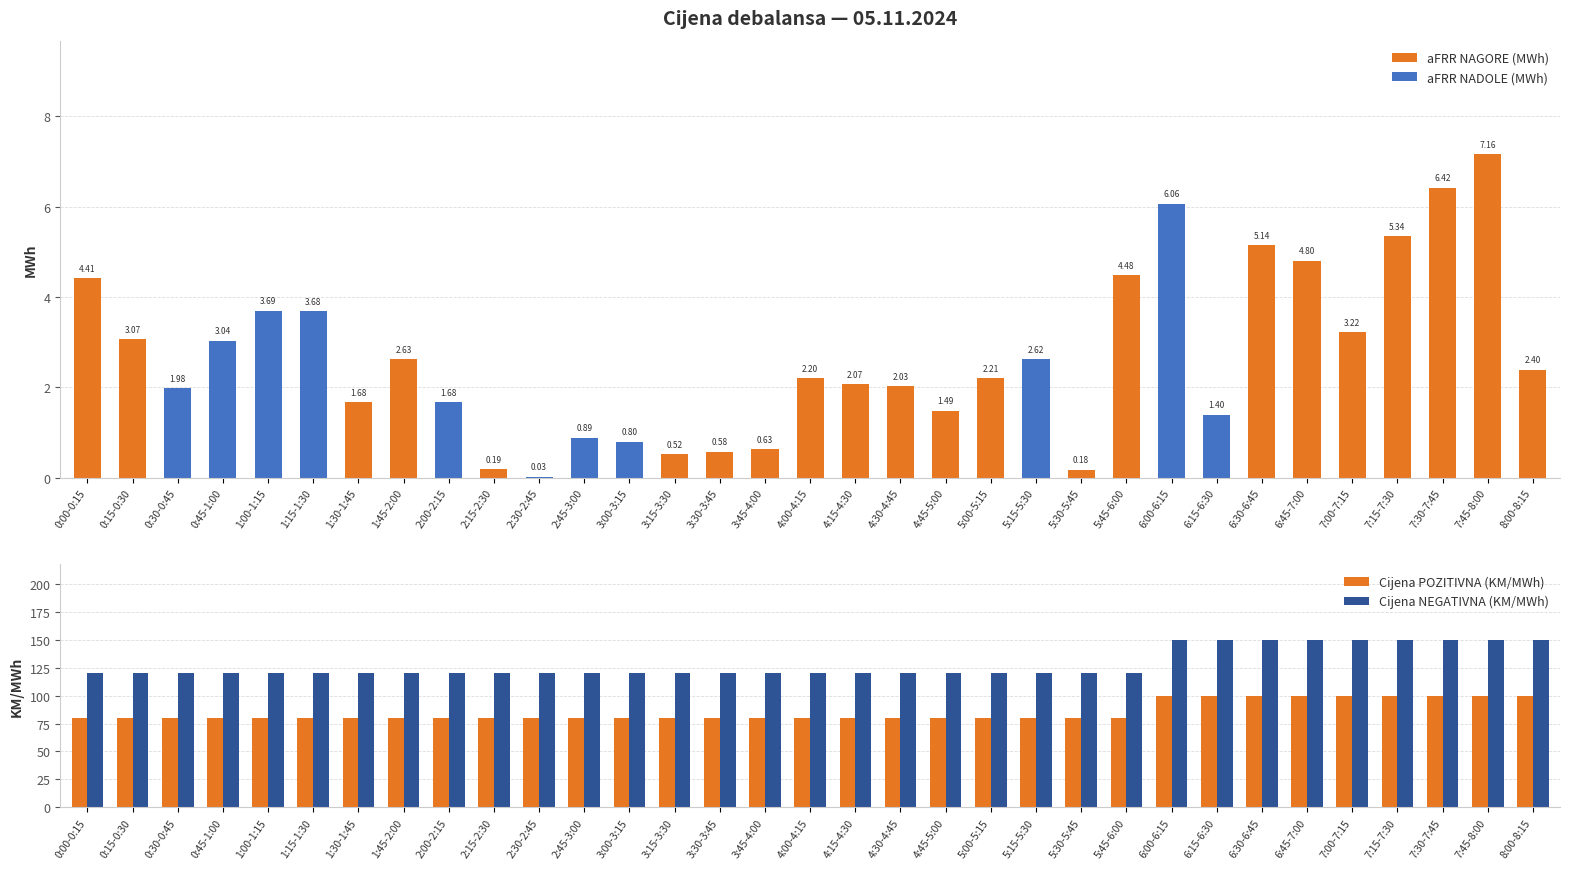

What is the spread (max minus min) of values at 0:15-0:30?

120.0